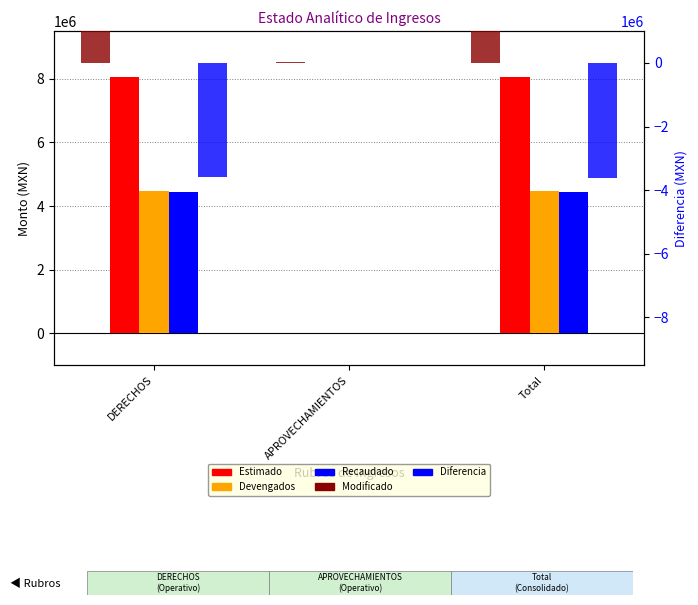

Are the bars horizontal?

No